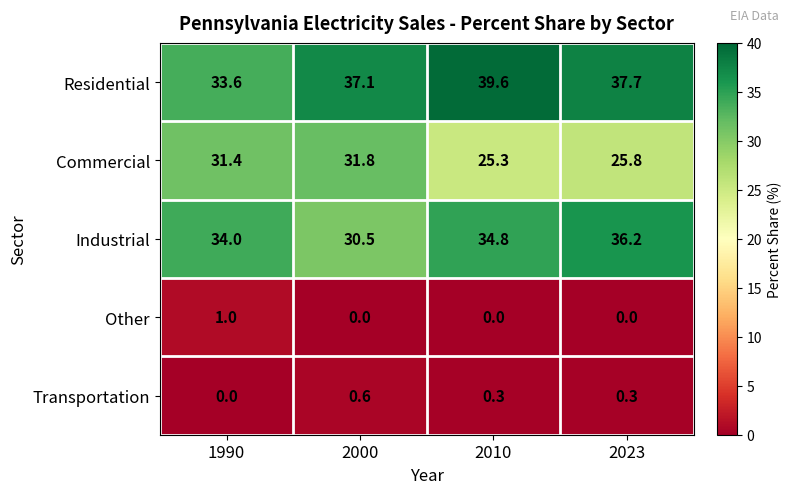

The value of Residential at 2023 is 19.2. True or false?

False